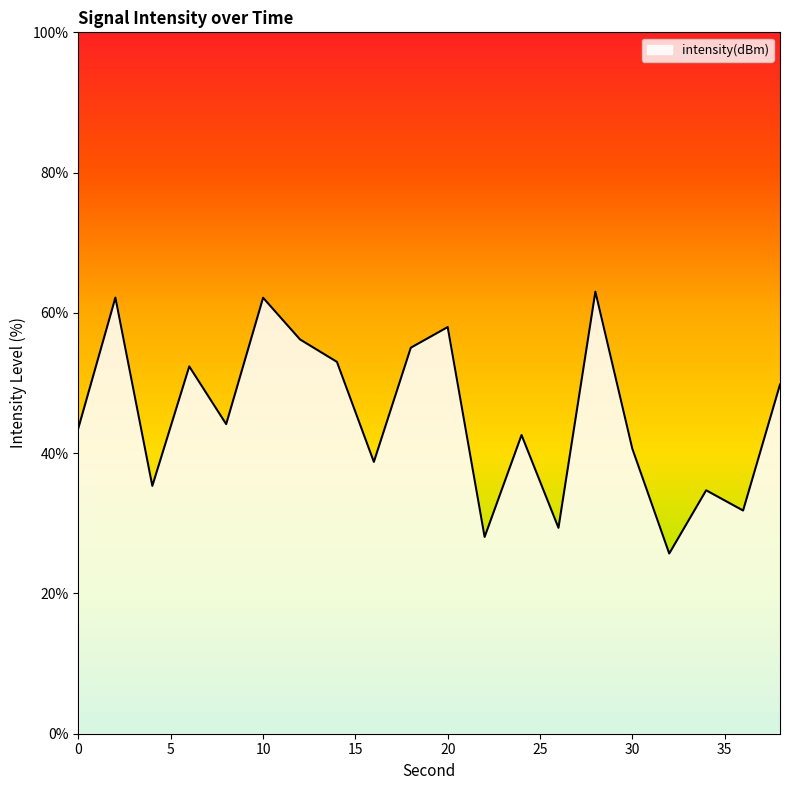

What is the maximum value shown in the chart?

63.0